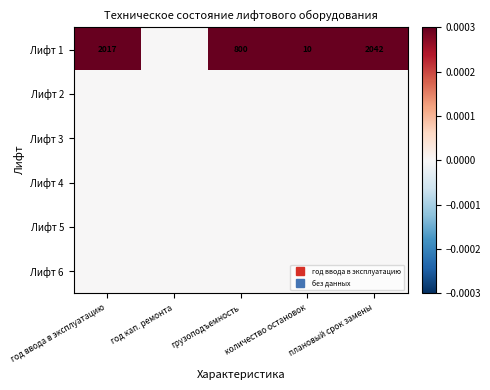

At how many categories does at least one series exceed 0?

4